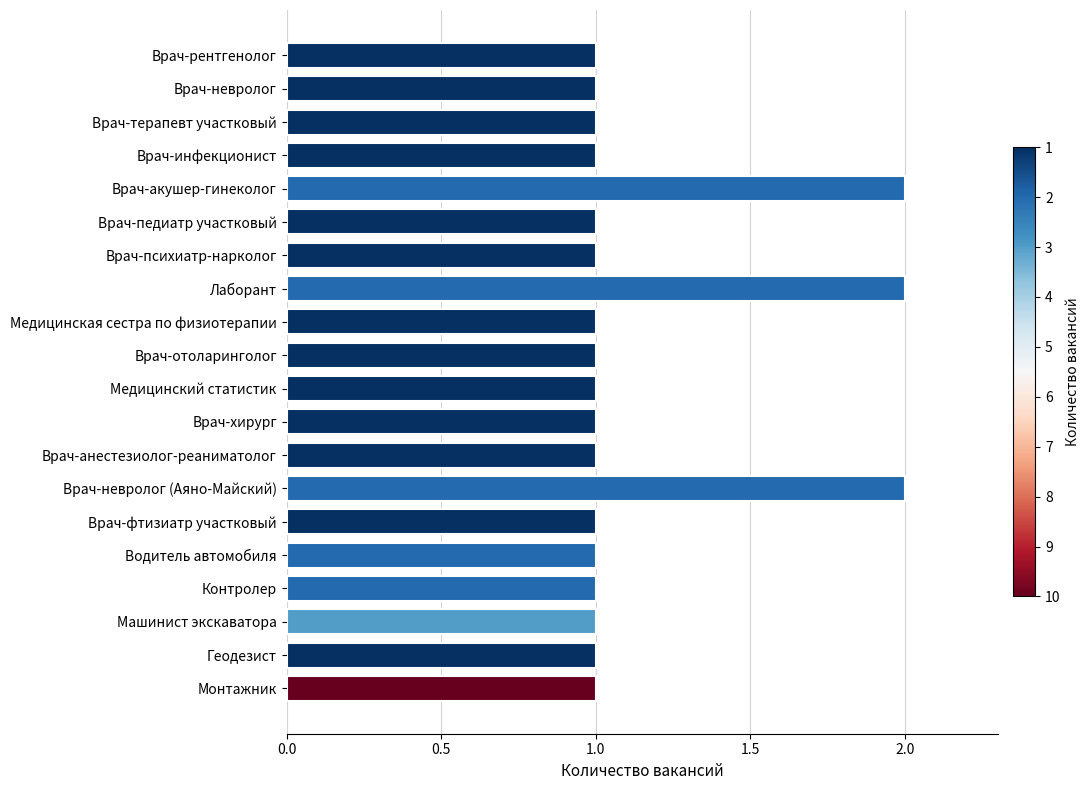

The value at Врач-инфекционист is 2. True or false?

False